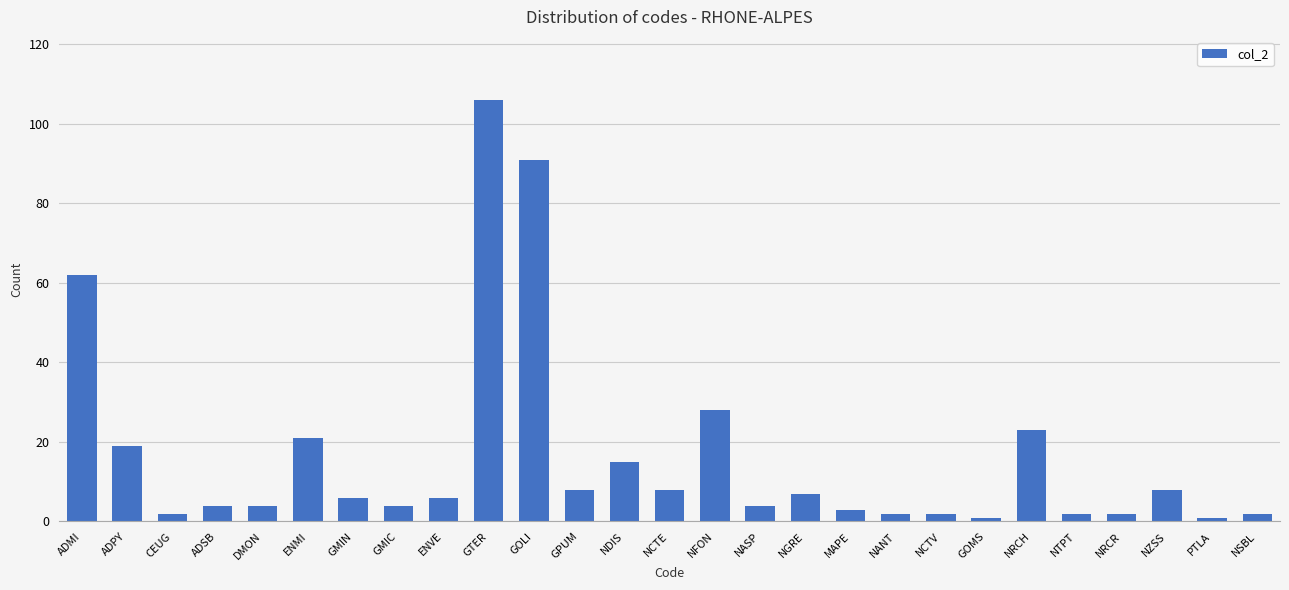

Does the chart contain any negative values?

No